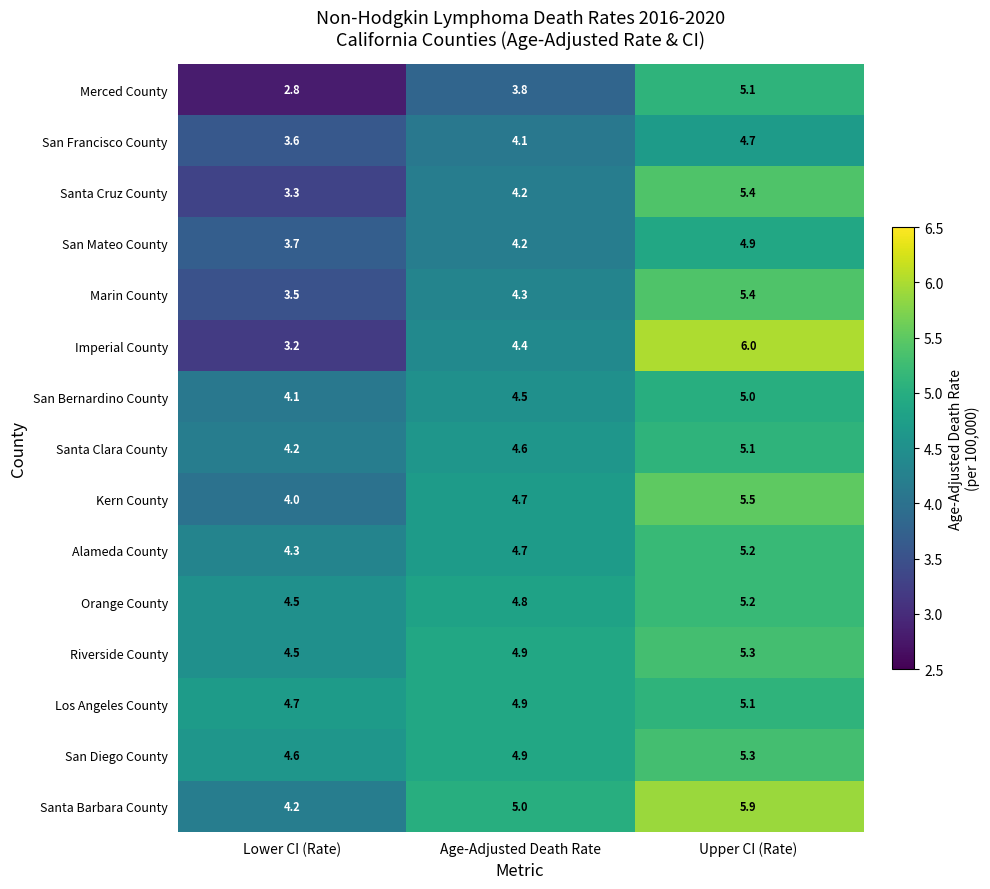

Which series changed the most between Age-Adjusted Death Rate and Upper CI (Rate)?

Imperial County